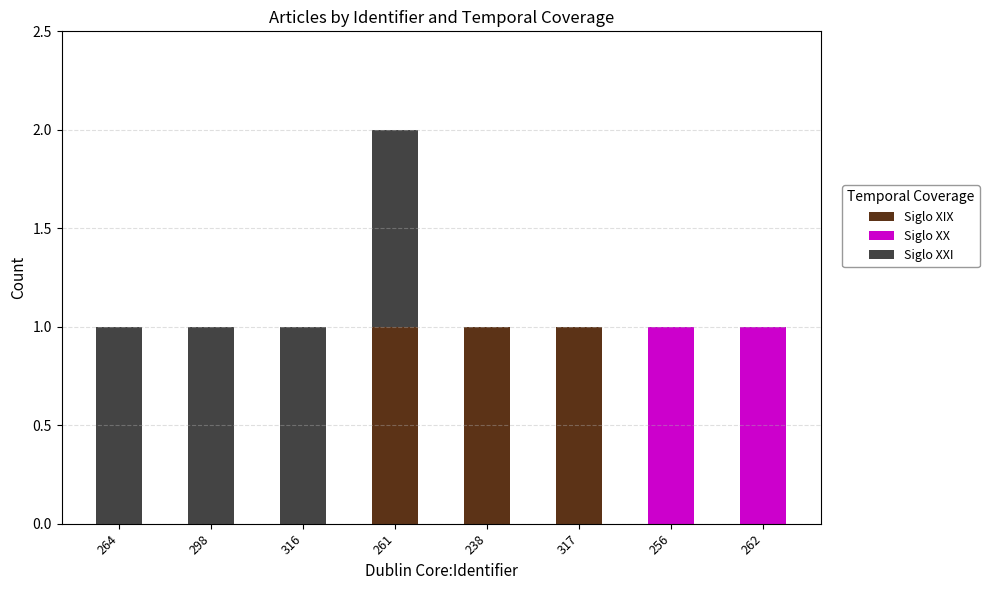

What is the sum of all Siglo XIX values?

3